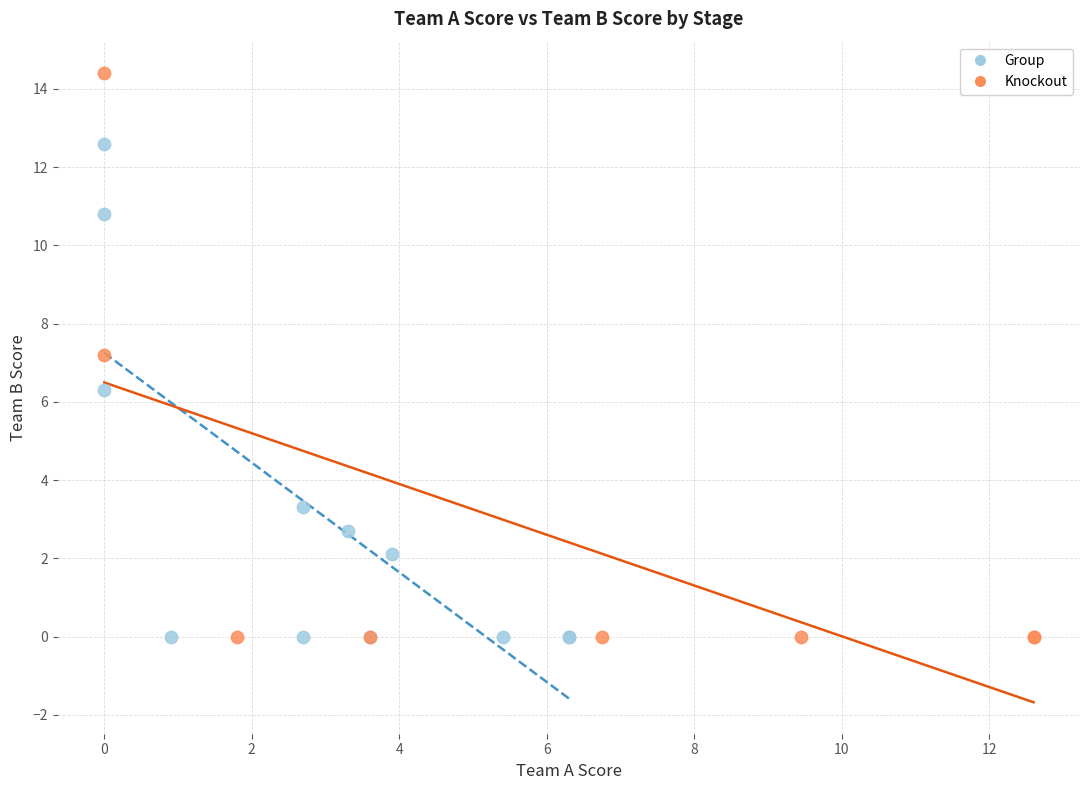

Which series contains the highest Y value?

Knockout